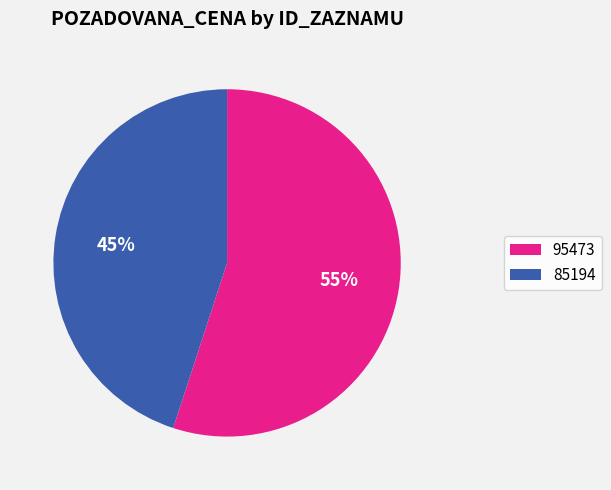

The 85194 slice represents 56% of the pie. True or false?

False